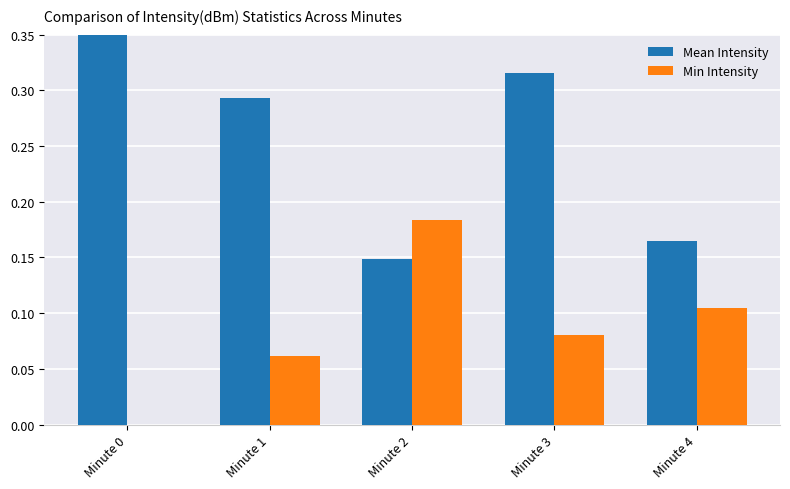

Which series has the largest total across all categories?

Mean Intensity